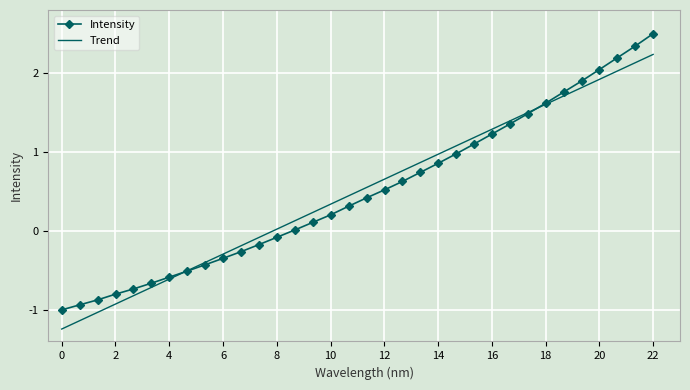

What is the highest value of the Trend series?

2.2